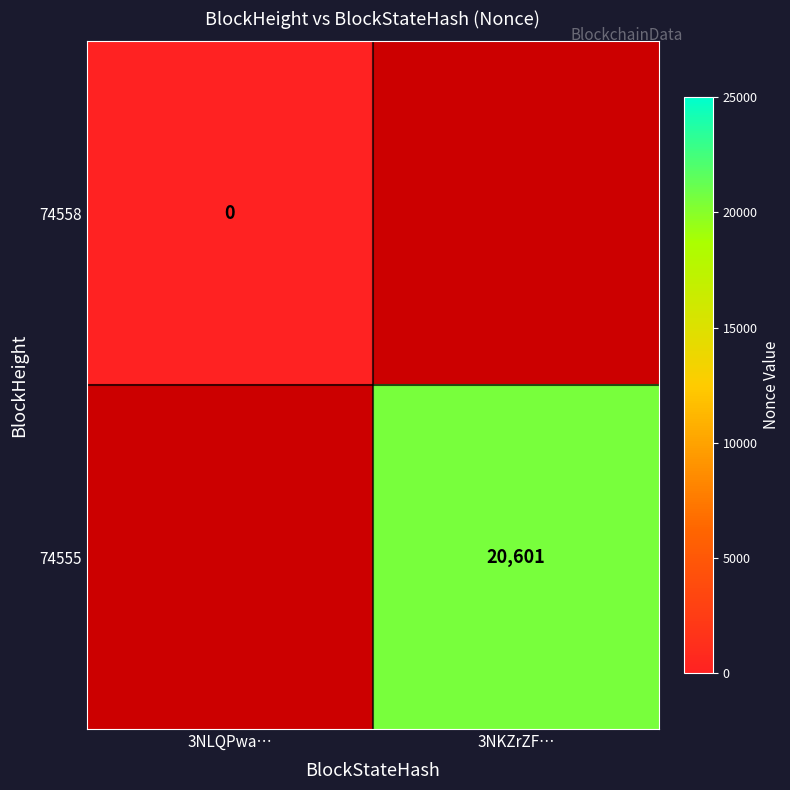

List the series in order of their overall mean, lowest first.

74558, 74555